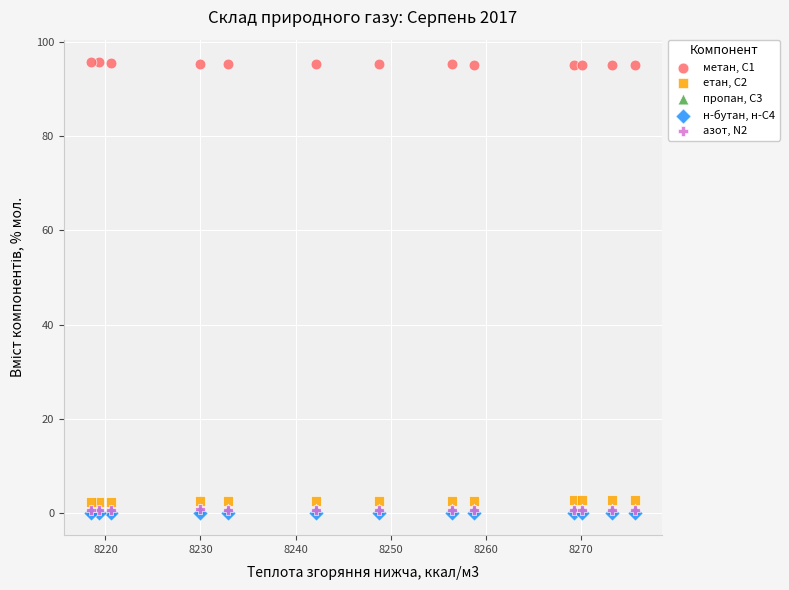

What are all the series names shown in the legend?

метан, С1, етан, С2, пропан, С3, н-бутан, н-С4, азот, N2